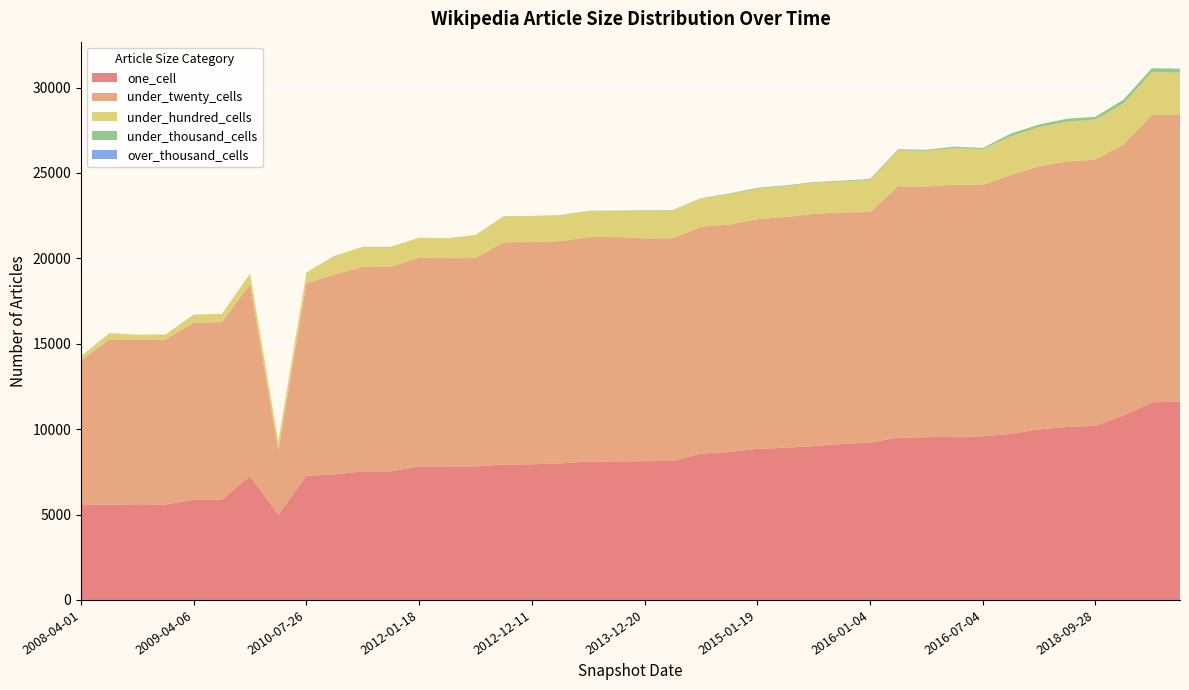

Reading left to right, extract all data points from this chart.

one_cell: 5600	5582	5603	5594	5873	5881	7240	5006	7271	7353	7527	7528	7815	7817	7818	7933	7944	7992	8101	8113	8126	8137	8570	8662	8846	8913	9004	9128	9215	9506	9528	9553	9580	9723	9991	10126	10197	10812	11574	11605
under_twenty_cells: 8423	9672	9641	9660	10357	10388	11245	3760	11283	11702	11981	11981	12225	12198	12200	13009	13011	13017	13141	13148	13042	13043	13280	13316	13450	13511	13595	13566	13498	14714	14672	14760	14721	15156	15406	15548	15585	15860	16827	16784
under_hundred_cells: 246	370	284	297	480	484	624	494	626	1093	1162	1162	1163	1154	1340	1513	1513	1513	1528	1527	1623	1623	1651	1771	1787	1803	1817	1809	1870	2106	2096	2136	2098	2270	2286	2340	2348	2402	2503	2492
under_thousand_cells: 0	0	0	0	0	0	0	6	0	6	6	6	6	6	13	13	13	13	13	13	24	24	24	45	45	45	45	45	63	63	63	89	63	157	159	159	159	224	226	226
over_thousand_cells: 0	0	0	0	0	0	0	0	0	0	0	0	0	0	0	0	0	0	0	0	0	0	0	0	0	0	0	0	0	0	0	0	0	0	0	0	0	0	0	0